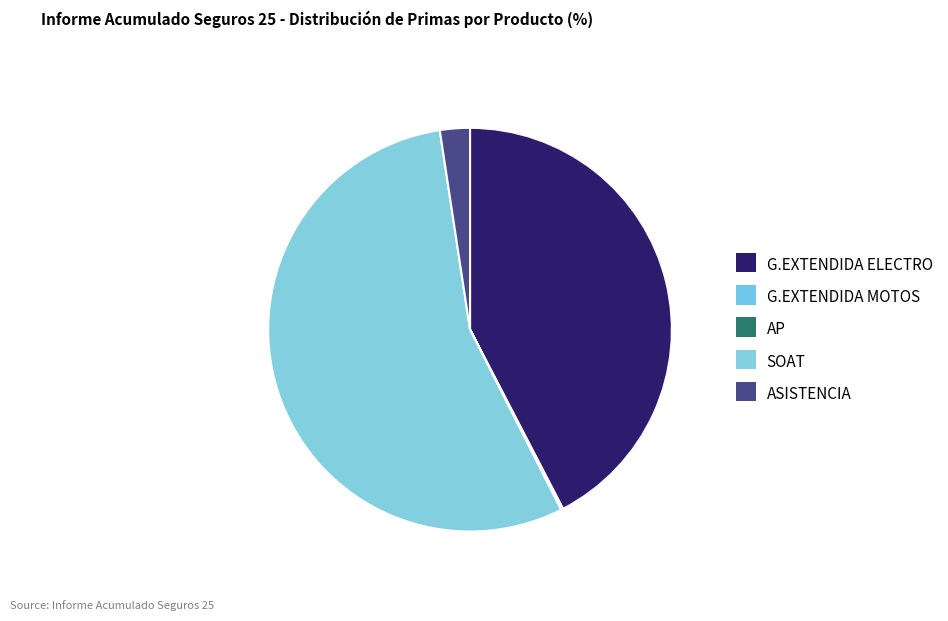

The G.EXTENDIDA MOTOS slice represents 10% of the pie. True or false?

False